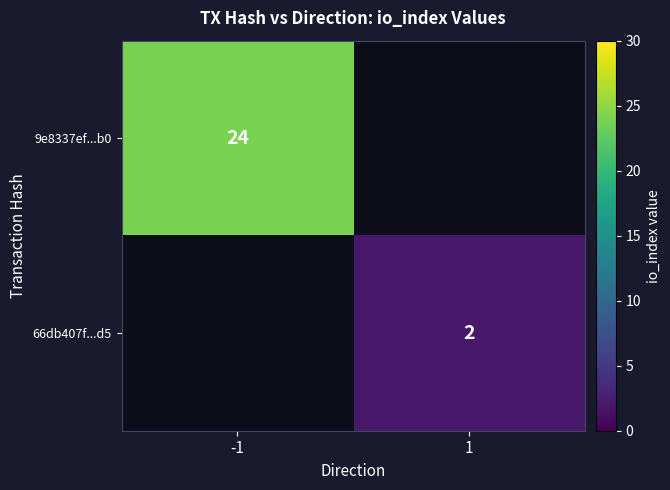

The value of 9e8337ef...b0 at -1 is 9. True or false?

False